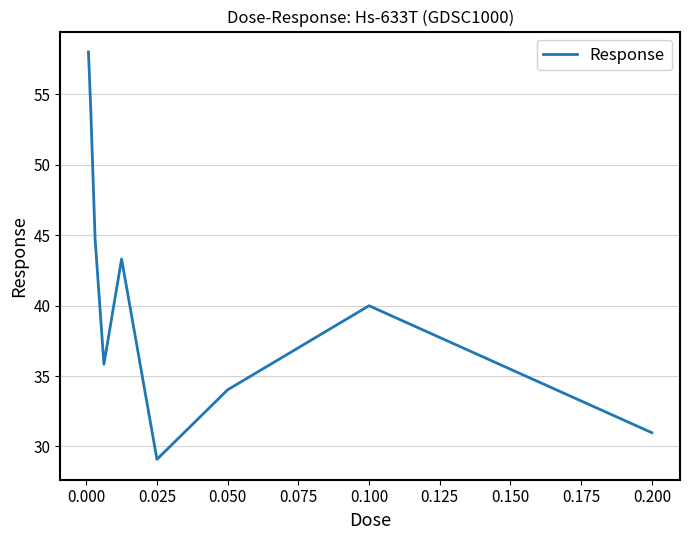

What is the minimum value shown in the chart?

29.1